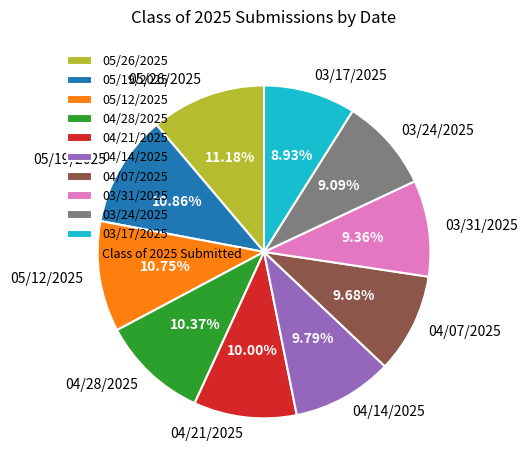

To the nearest percent, what is the difference between the 03/31/2025 and 05/12/2025 slice percentages?

1%